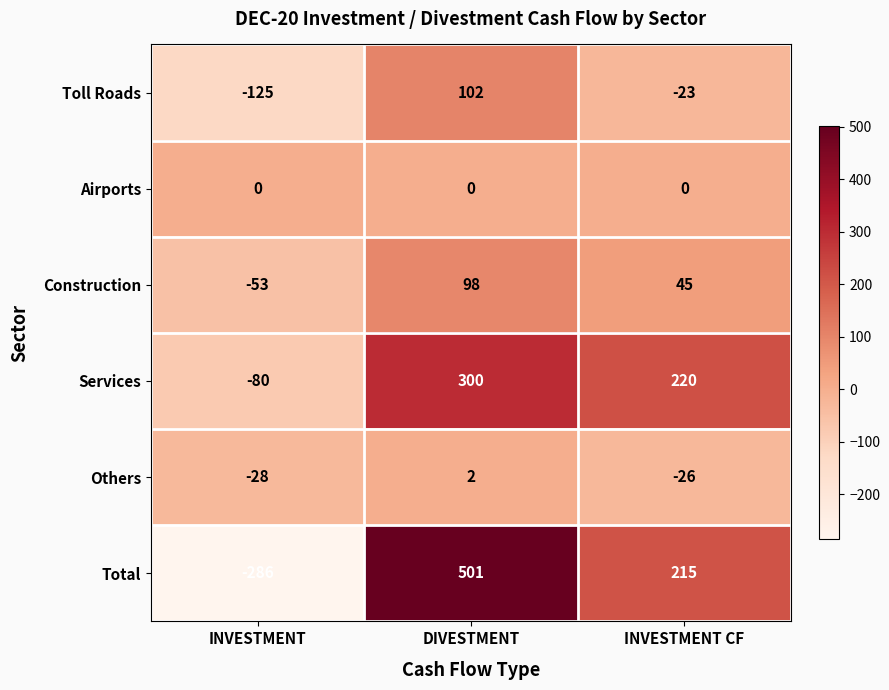

At which label is Construction closest to 22?

INVESTMENT CF